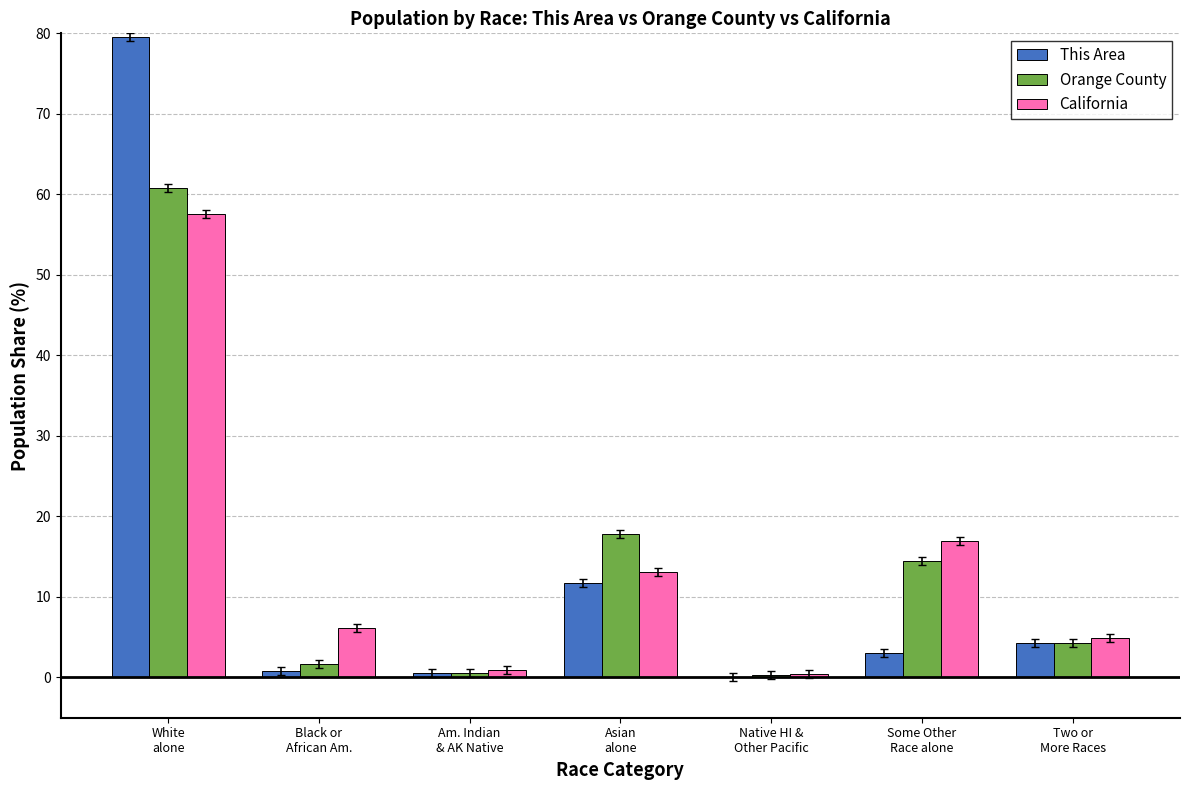

What is the greatest value displayed?

79.5